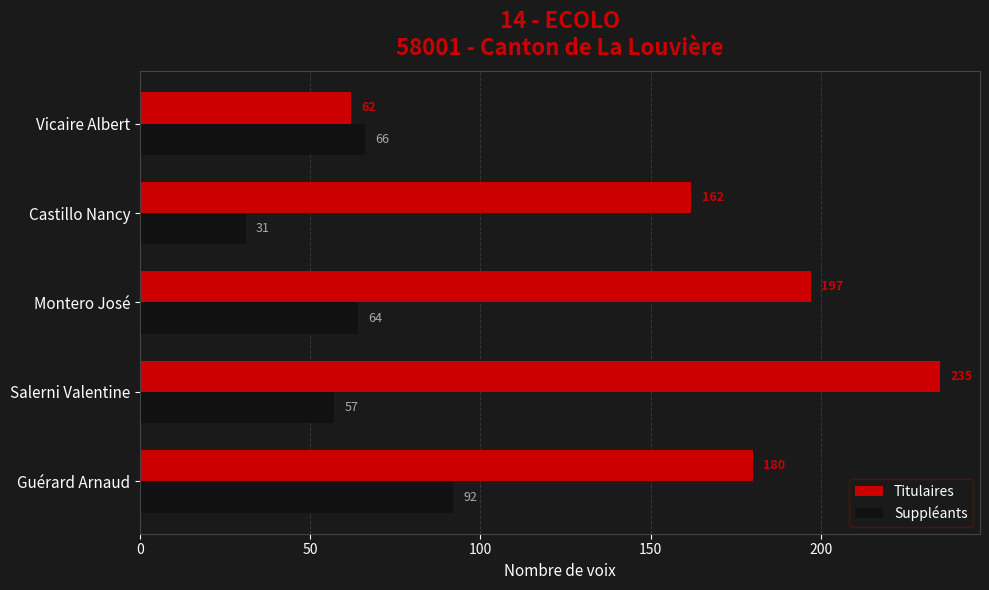

Which series has the widest spread of values?

Titulaires